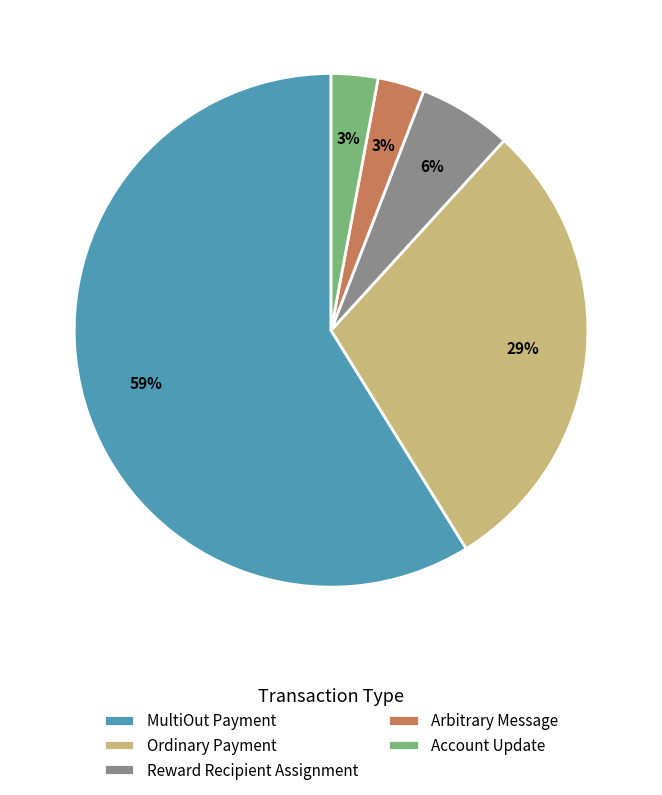

Between Arbitrary Message and Ordinary Payment, which is larger?

Ordinary Payment